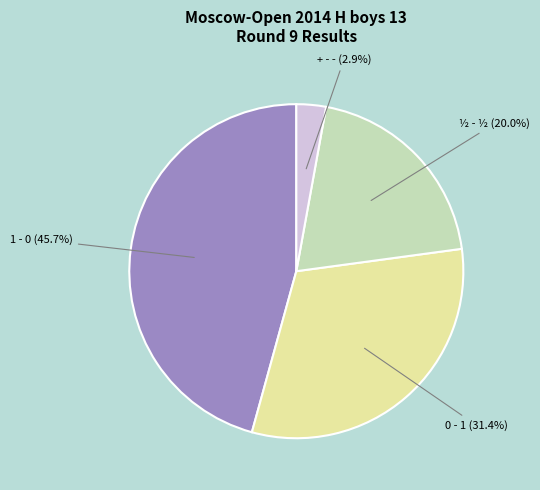

Do ½ - ½ and 1 - 0 together represent more than half of the pie?

Yes